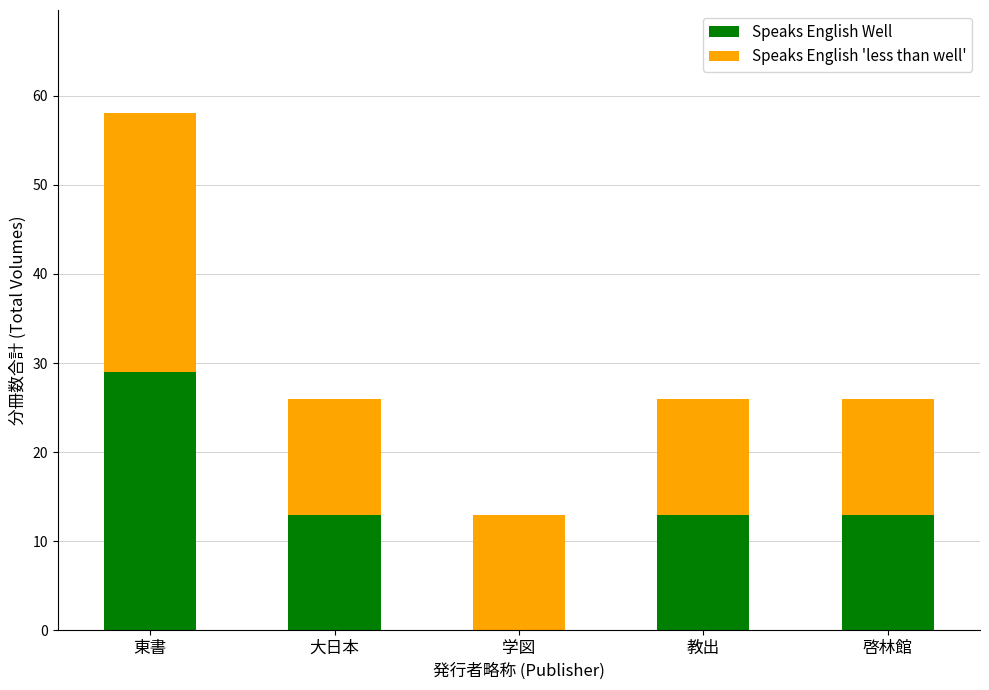

Reading left to right, transcribe the values for Speaks English Well.

東書=29	大日本=13	学図=0	教出=13	啓林館=13